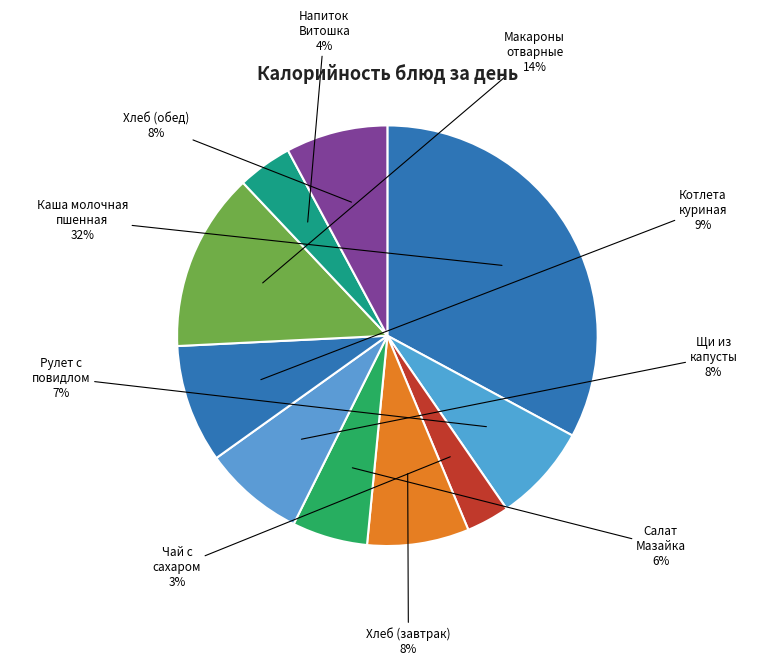

To the nearest percent, what is the average slice percentage?

10%